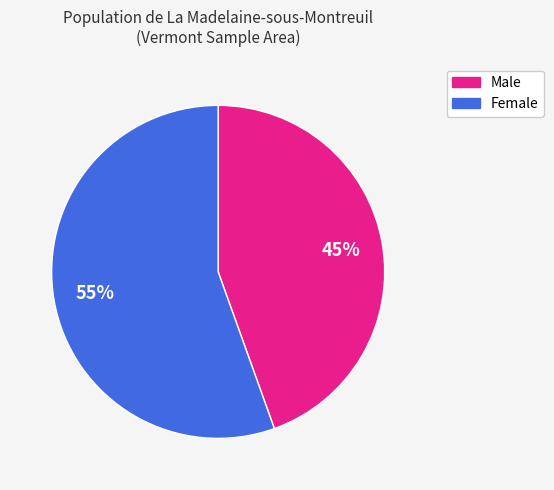

What is the majority slice?

Female